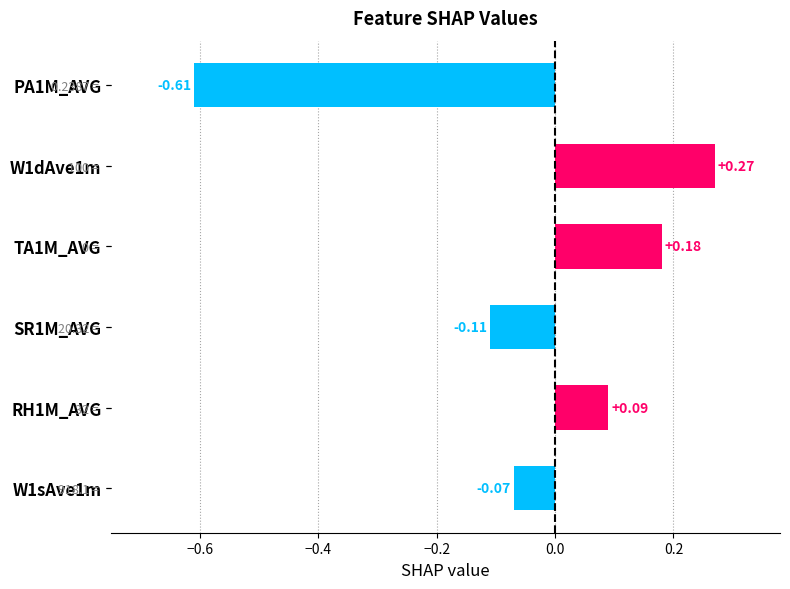

What is the change in value from TA1M_AVG to SR1M_AVG?

-0.3